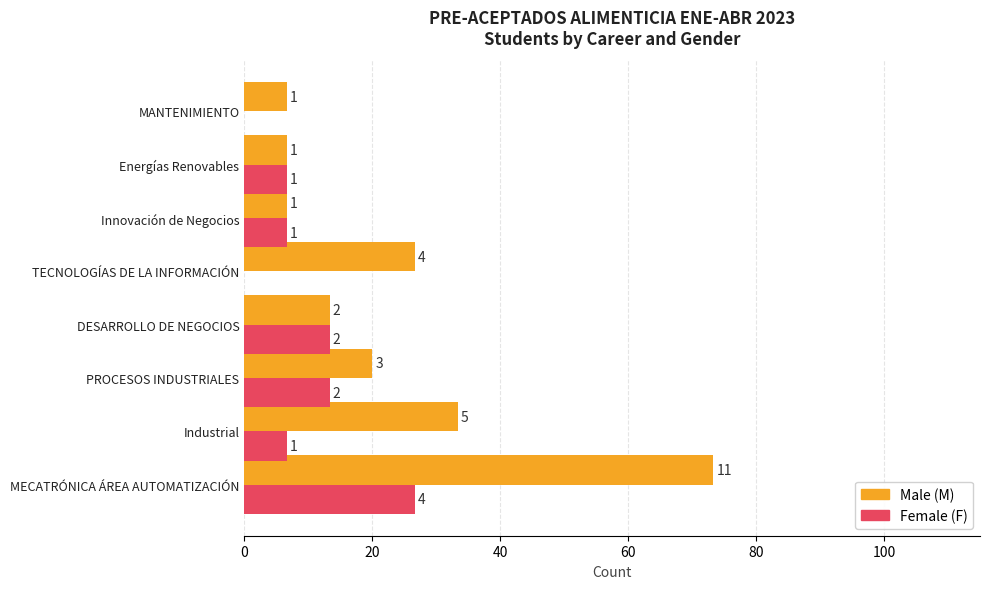

Reading left to right, list all the values displayed in this chart.

Male (M): 73.3	33.3	20.0	13.3	26.7	6.7	6.7	6.7
Female (F): 26.7	6.7	13.3	13.3	0.0	6.7	6.7	0.0